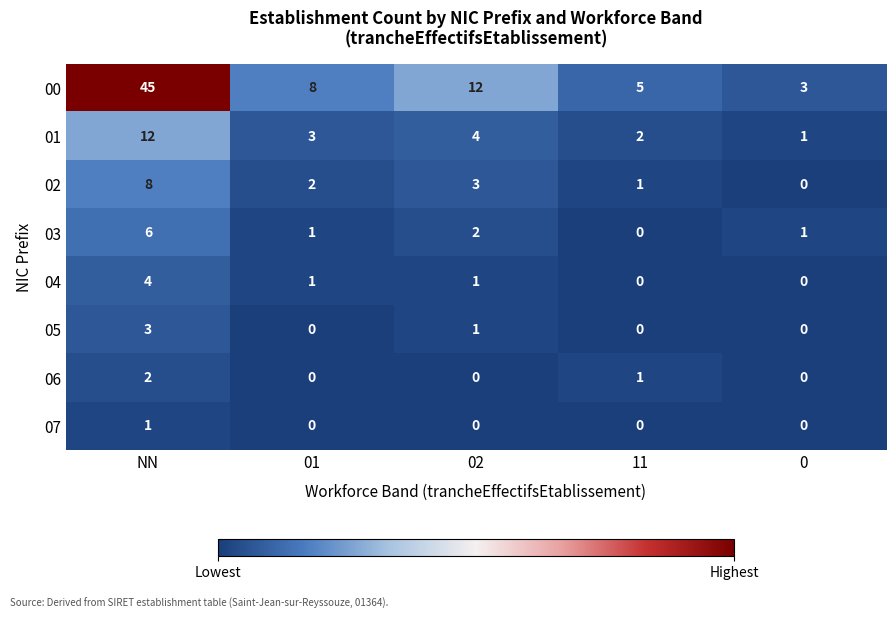

Rank the series by their maximum value, from highest to lowest.

00, 01, 02, 03, 04, 05, 06, 07